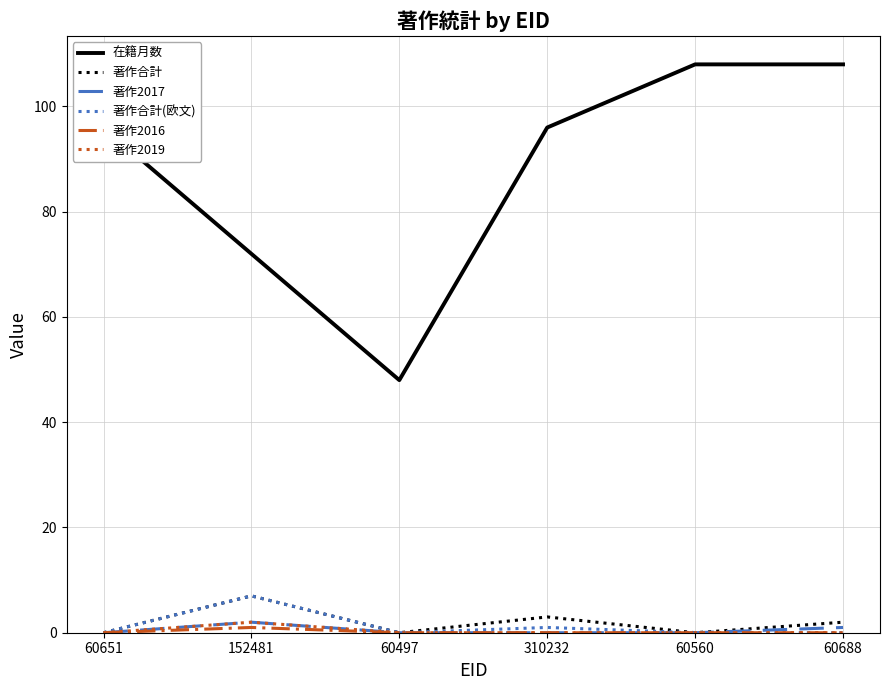

Where is 著作合計 nearest to the value 3?

310232